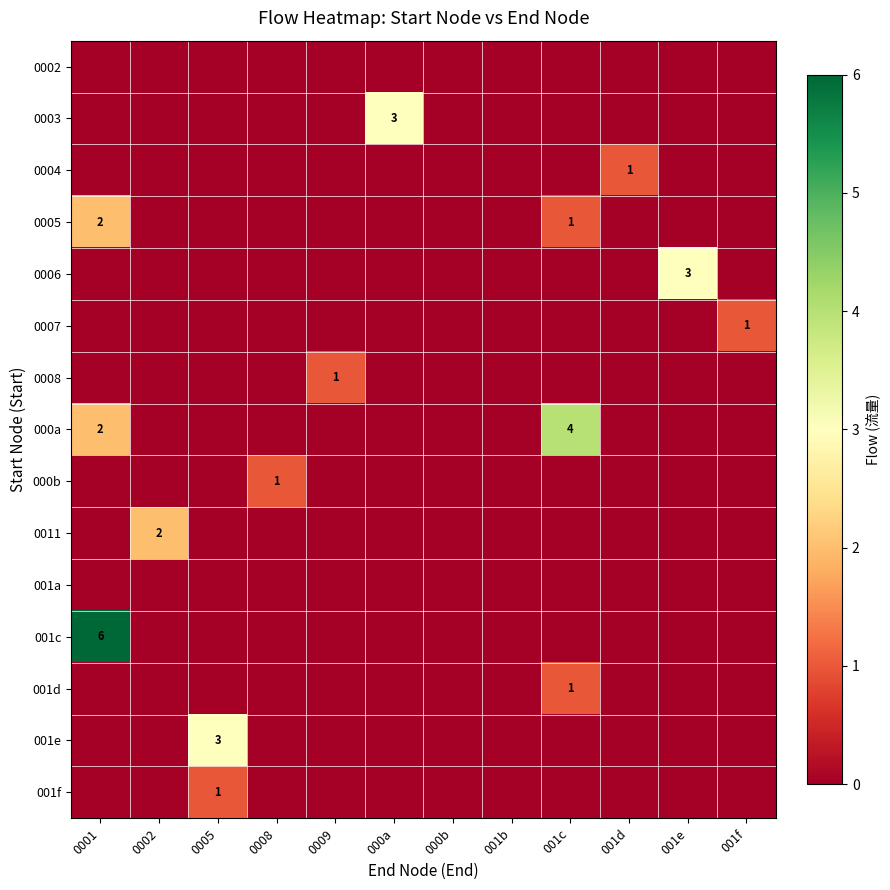

The 0003 series shows 3 at 000a. True or false?

True